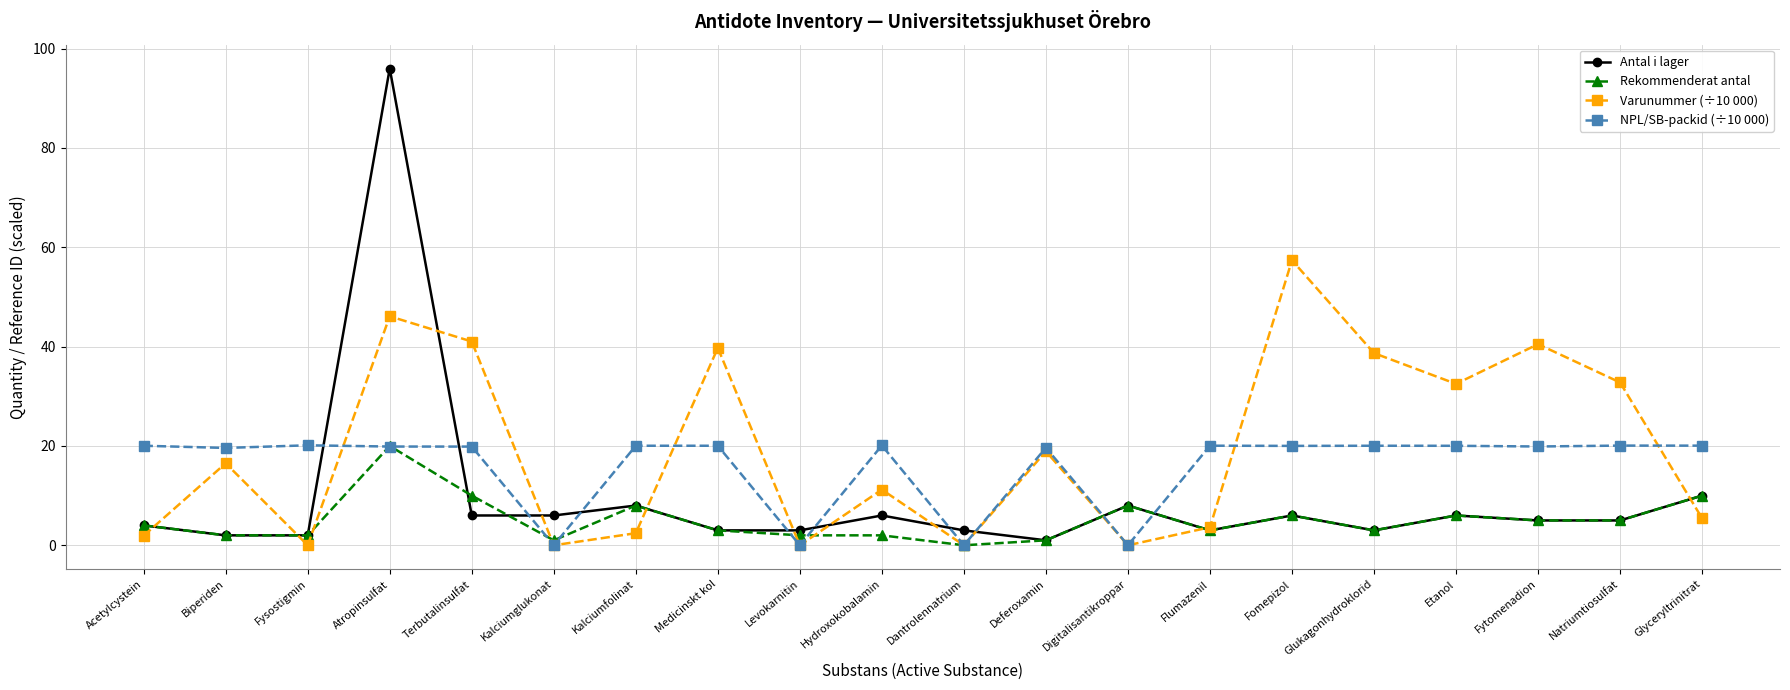

What position from the right is Dantrolennatrium?

10